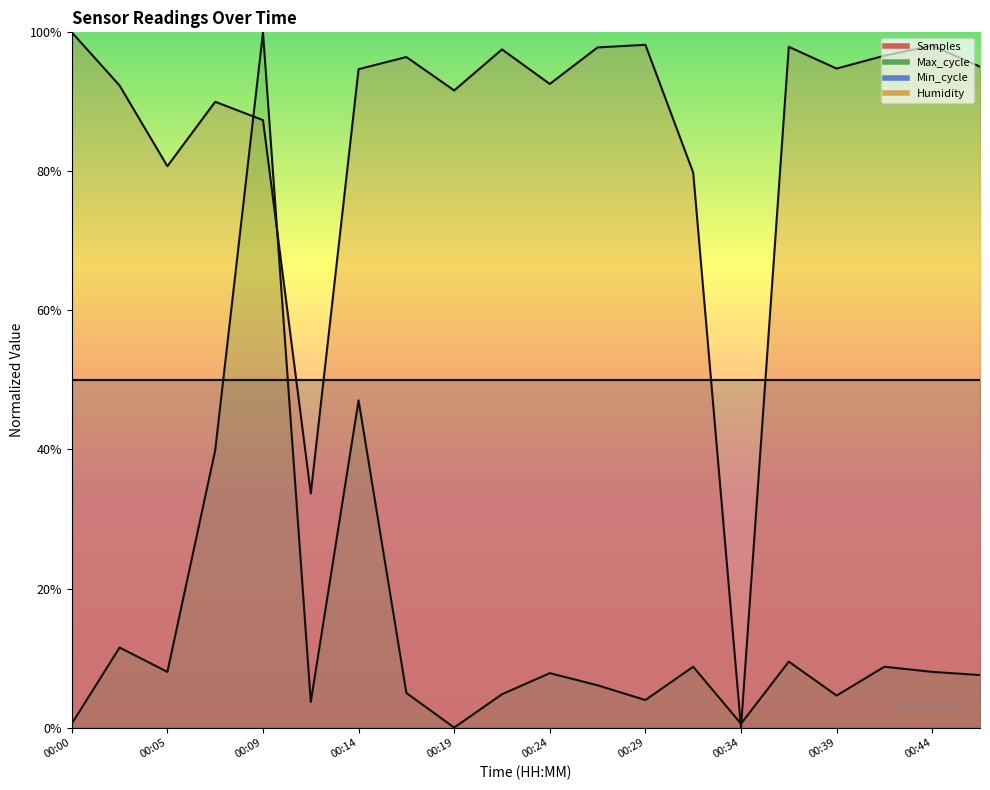

What is the value of the Samples point at the 6th from the left?

0.3